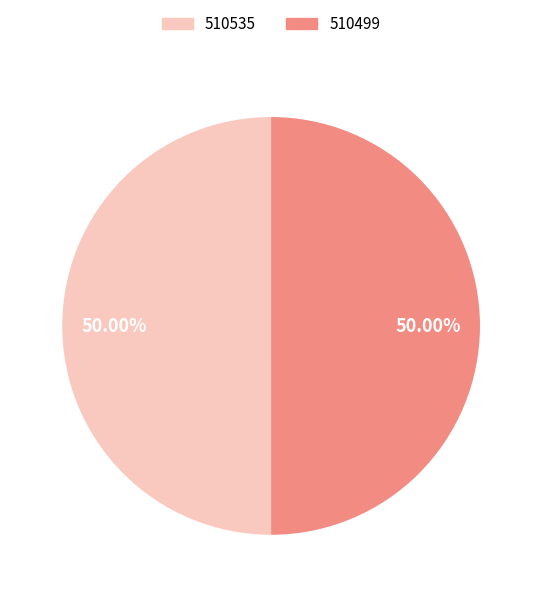

Combined, do 510499 and 510535 account for over 50%?

Yes